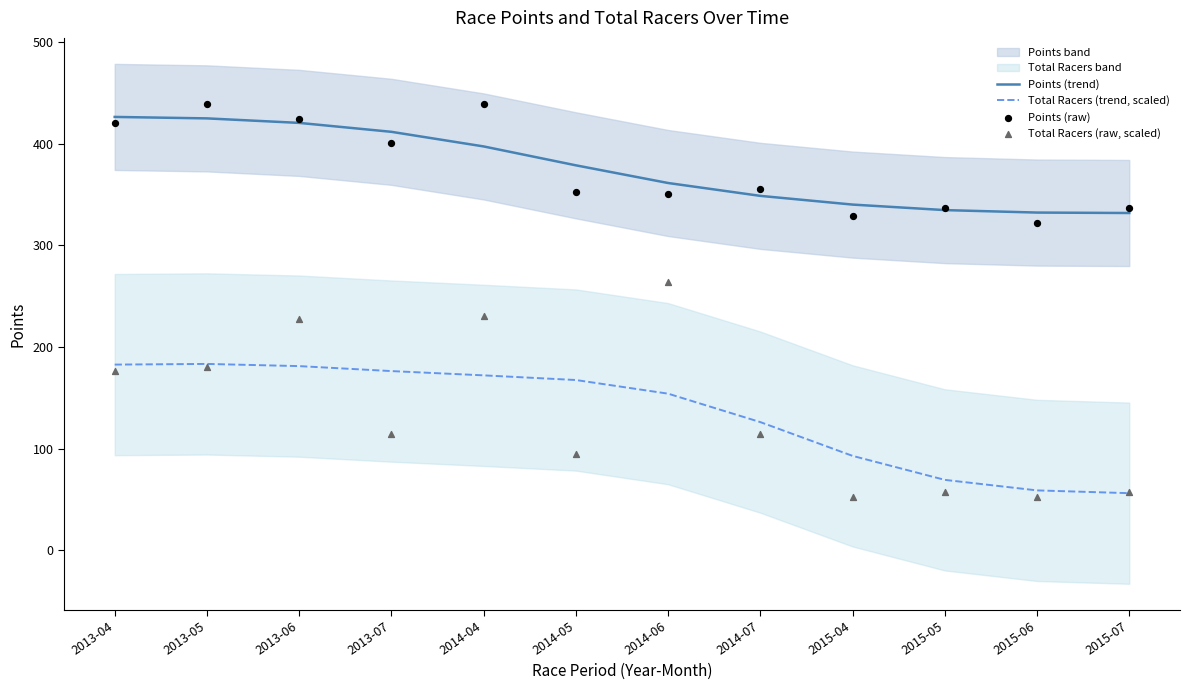

At which label is Total Racers (trend, scaled) closest to 119?

2014-07